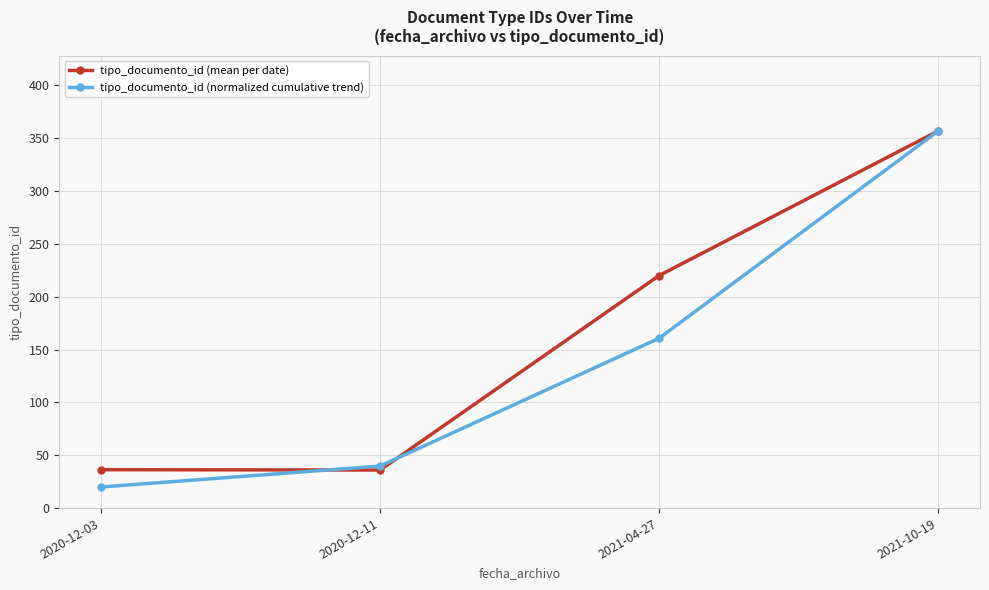

List the series in order of their overall mean, lowest first.

tipo_documento_id (normalized cumulative trend), tipo_documento_id (mean per date)